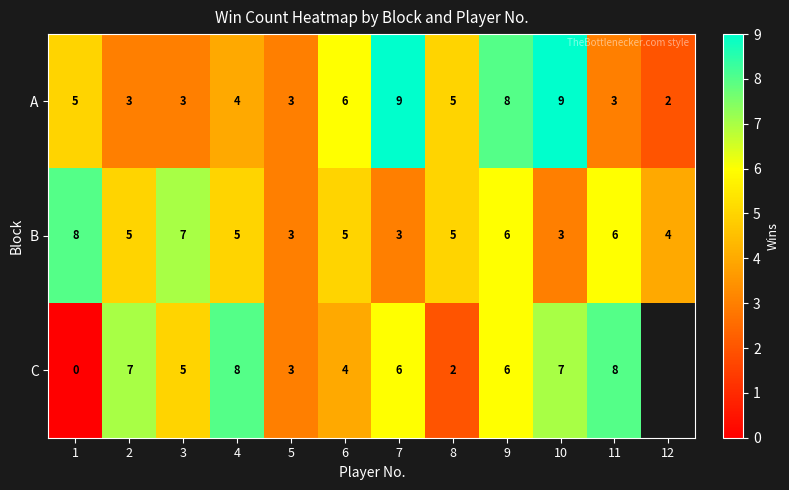

What is the average value of the B series?

5